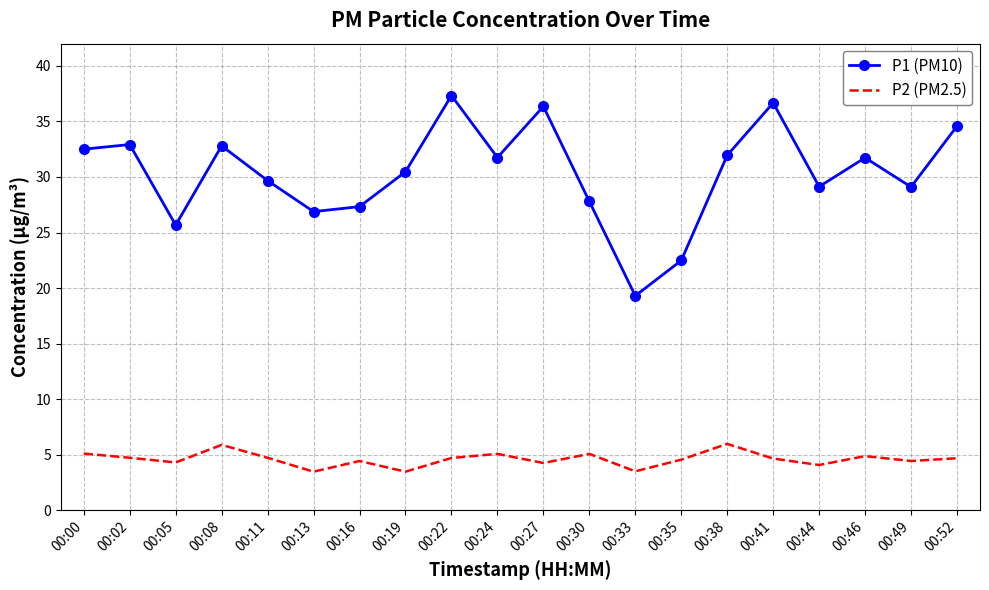

What is the sum of all P2 (PM2.5) values?

91.9